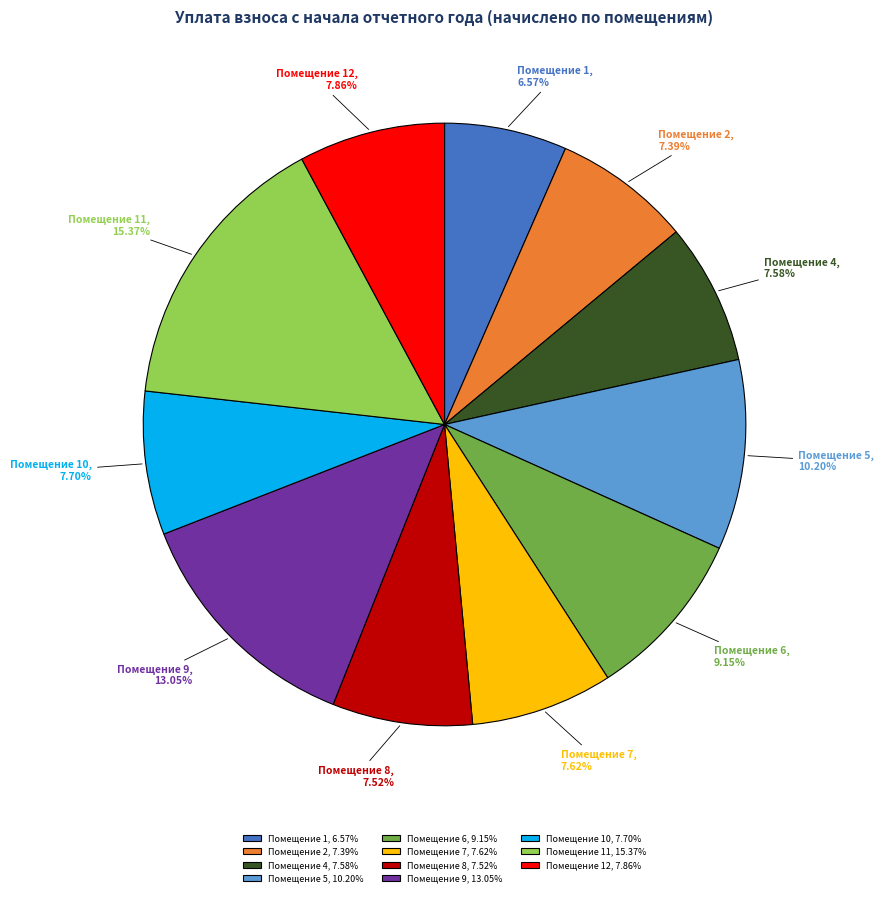

Is the sum of Помещение 6, 9.15% and Помещение 12, 7.86% greater than half?

No